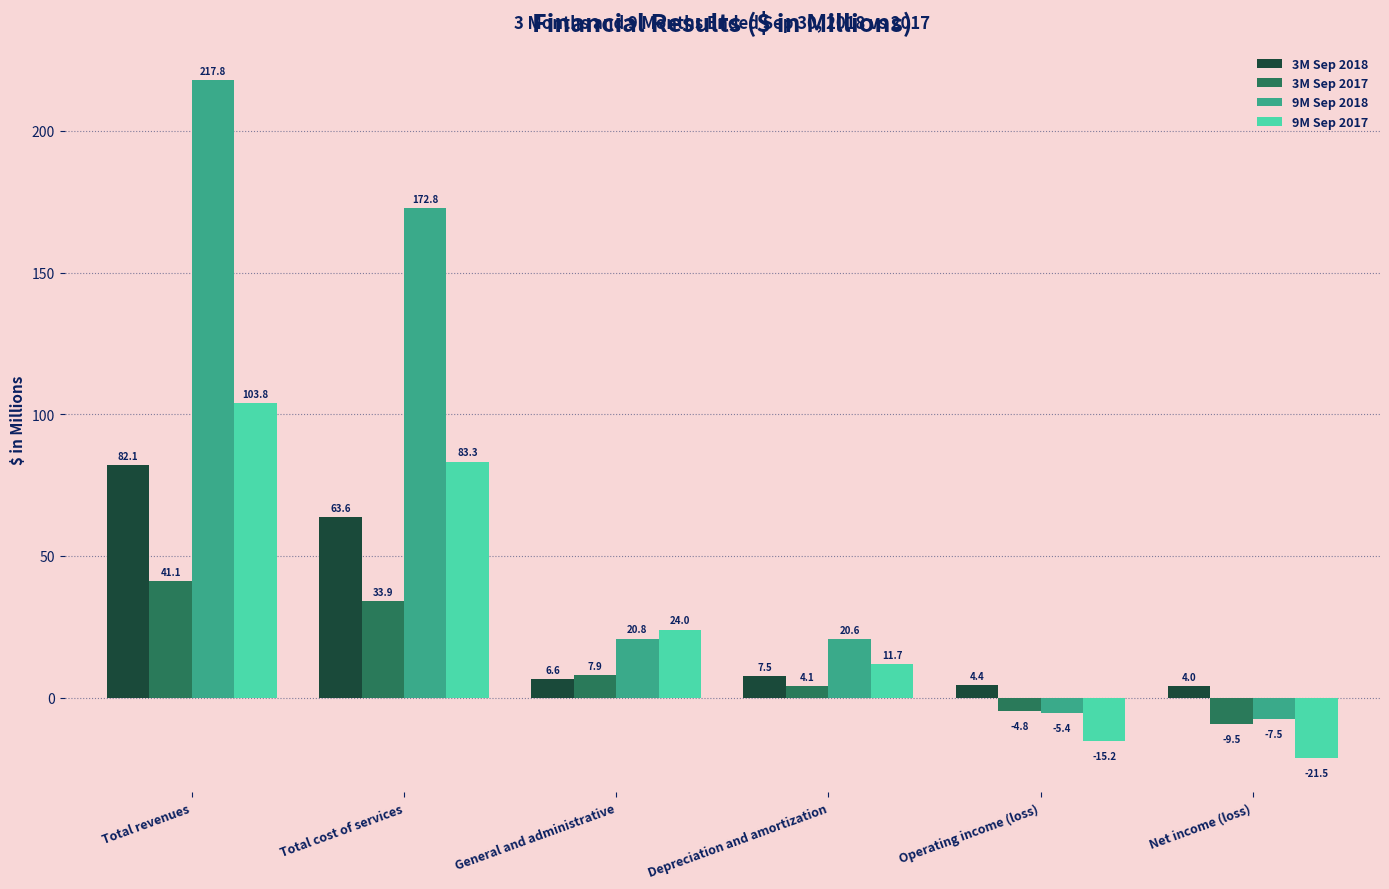

What is the label of the 6th bar from the left?

Net income (loss)